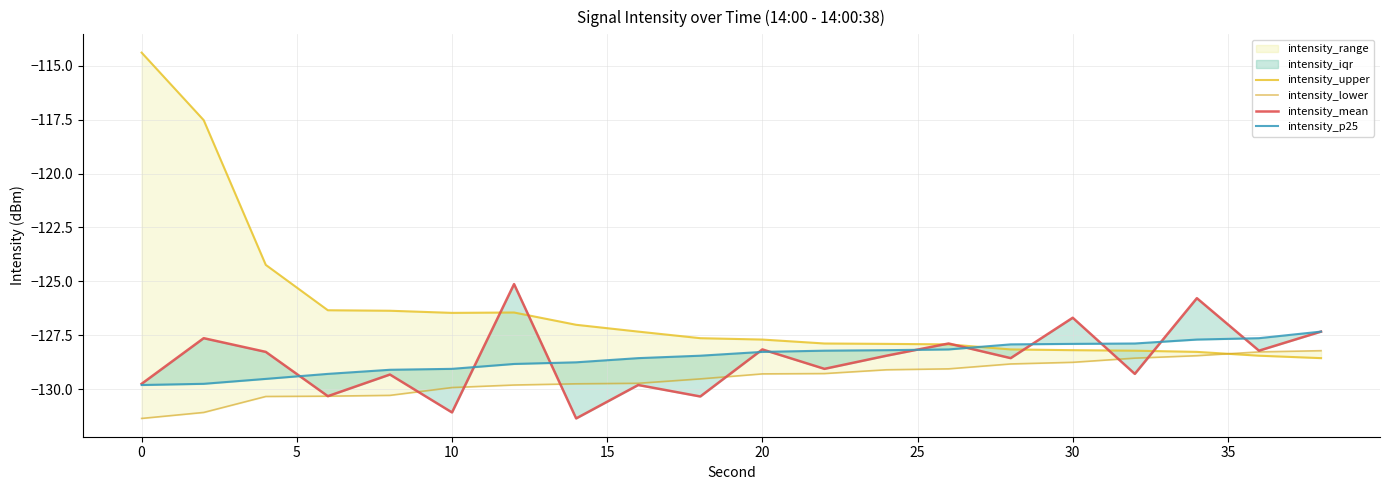

What is the minimum value shown in the chart?

-131.3